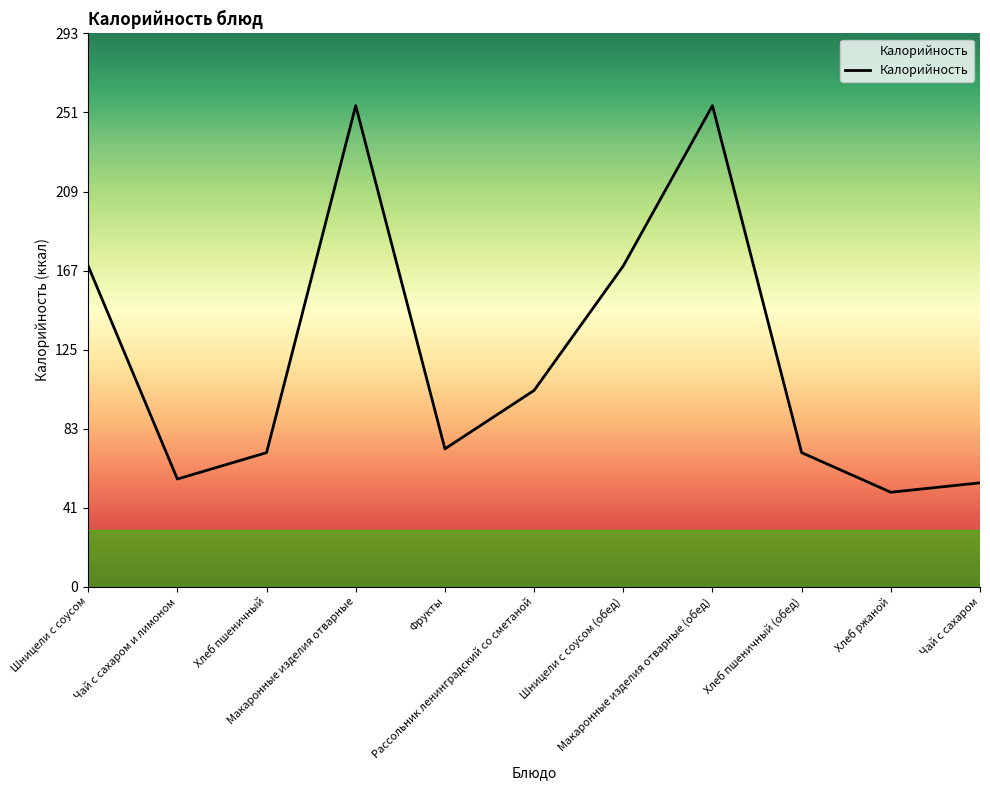

Reading left to right, what are all the values shown in this chart?

170	57	71	255	73	104	170	255	71	50	55